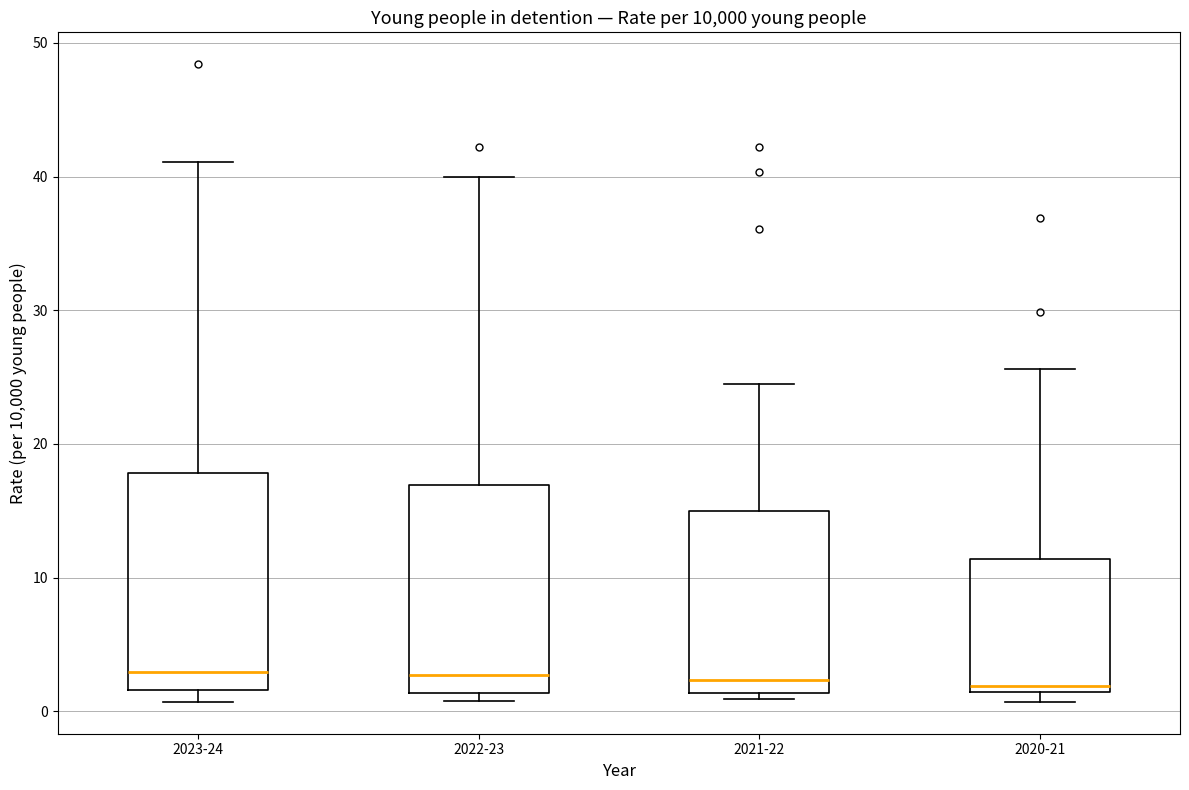

Reading left to right, transcribe this box plot: for each box, give where its median line is, the range the box spans, and where its two whiskers end, as read against the y-axis. The values are not printed on the chart, so give them approximately, as read against the axis.

2023-24: median 3, box 2 to 18, whiskers 1 to 41
2022-23: median 3, box 1 to 17, whiskers 1 (just below the box's lower edge) to 40
2021-22: median 2, box 1 to 15, whiskers 1 (just below the box's lower edge) to 25
2020-21: median 2, box 1 to 11, whiskers 1 (just below the box's lower edge) to 26